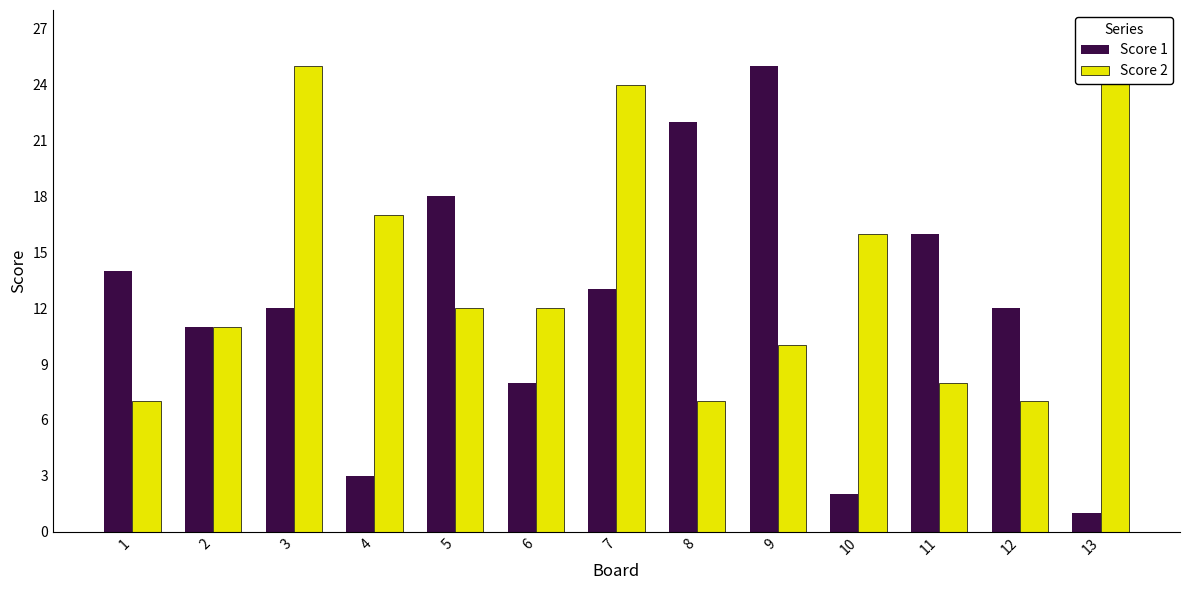

What is the sum of all Score 2 values?

181